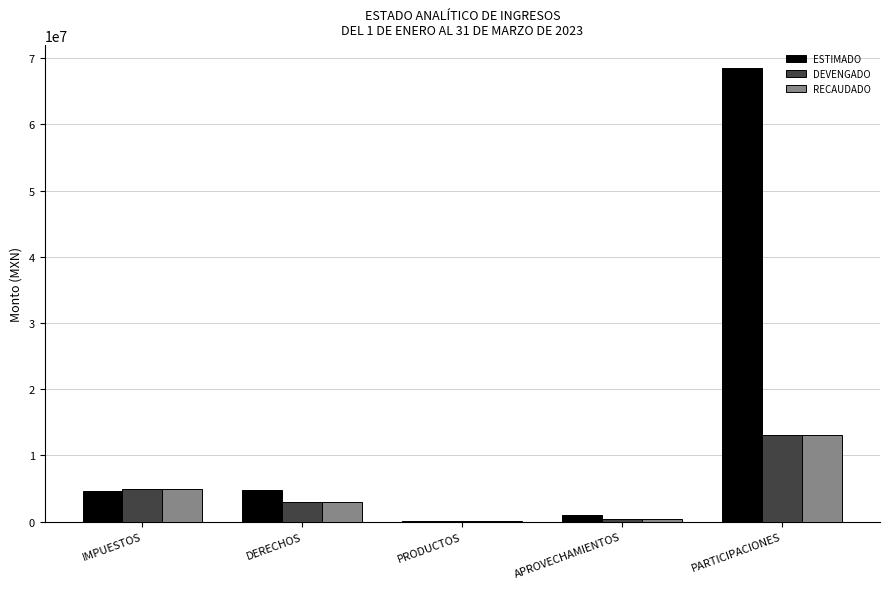

How many distinct data groups are displayed?

3